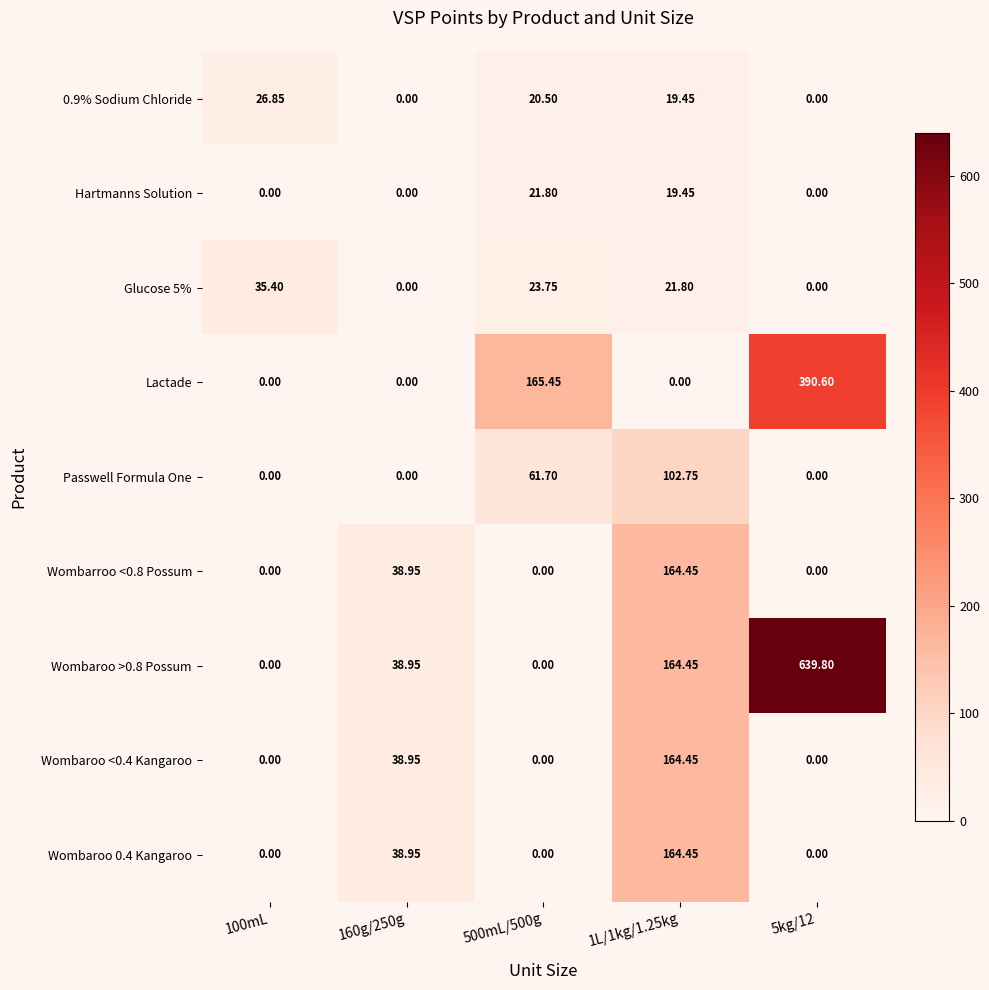

Count the number of data series in this chart.

9